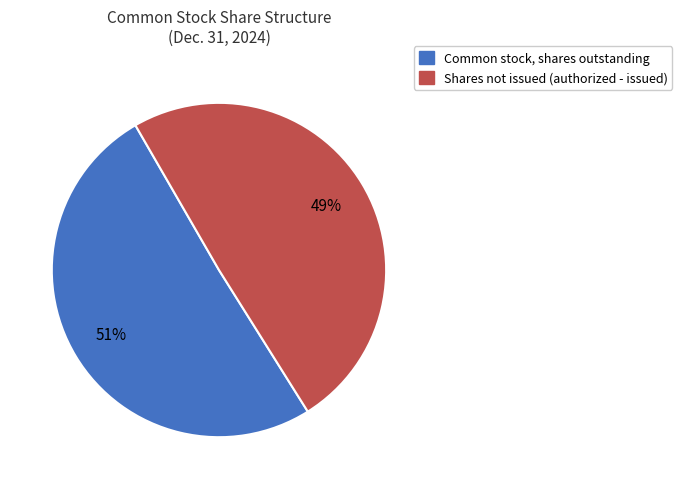

Does any single category account for the majority?

Yes